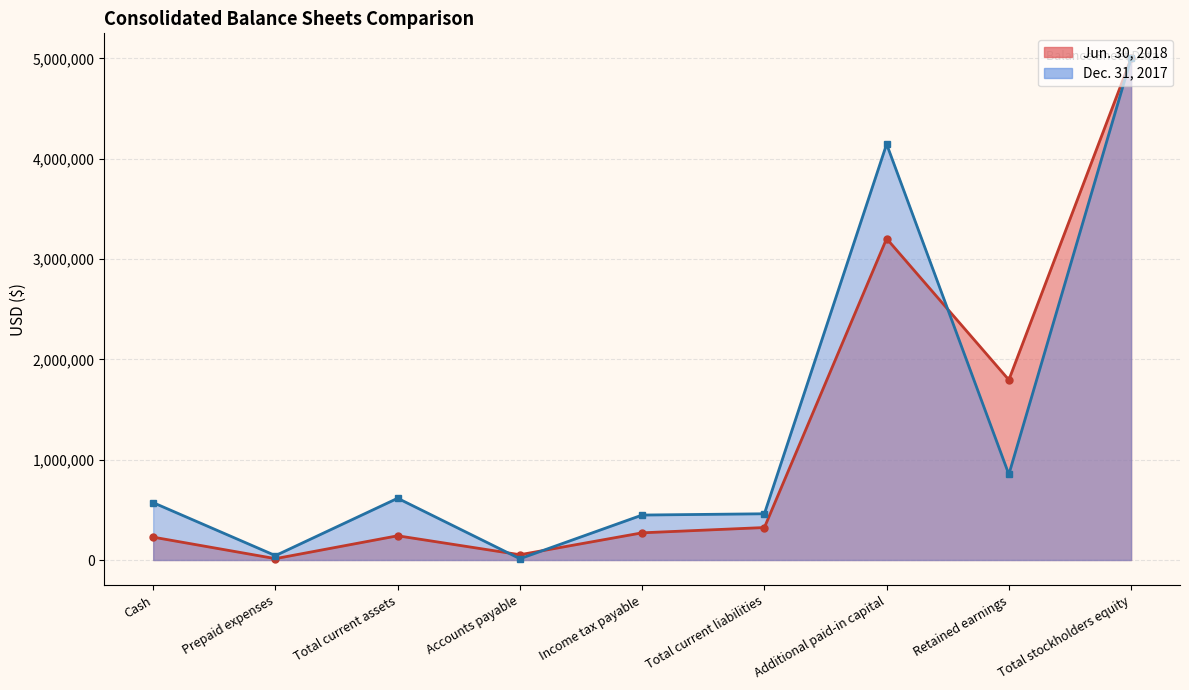

What is the value of the Dec. 31, 2017 (line) point at the 9th from the left?

5000010